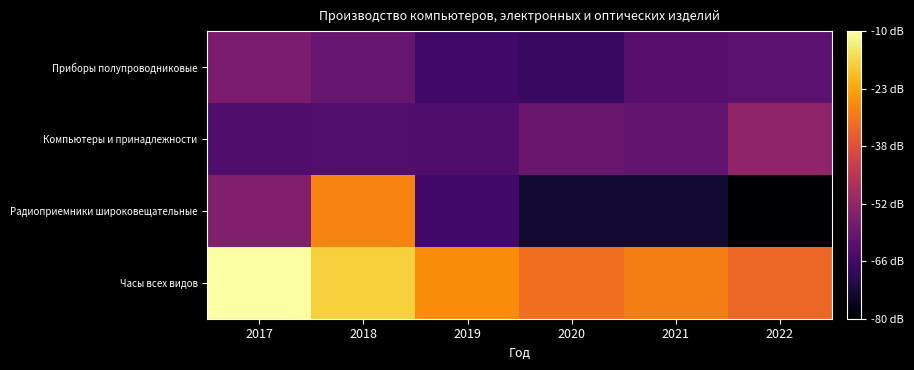

At which category does the chart reach its peak across all series?

2017